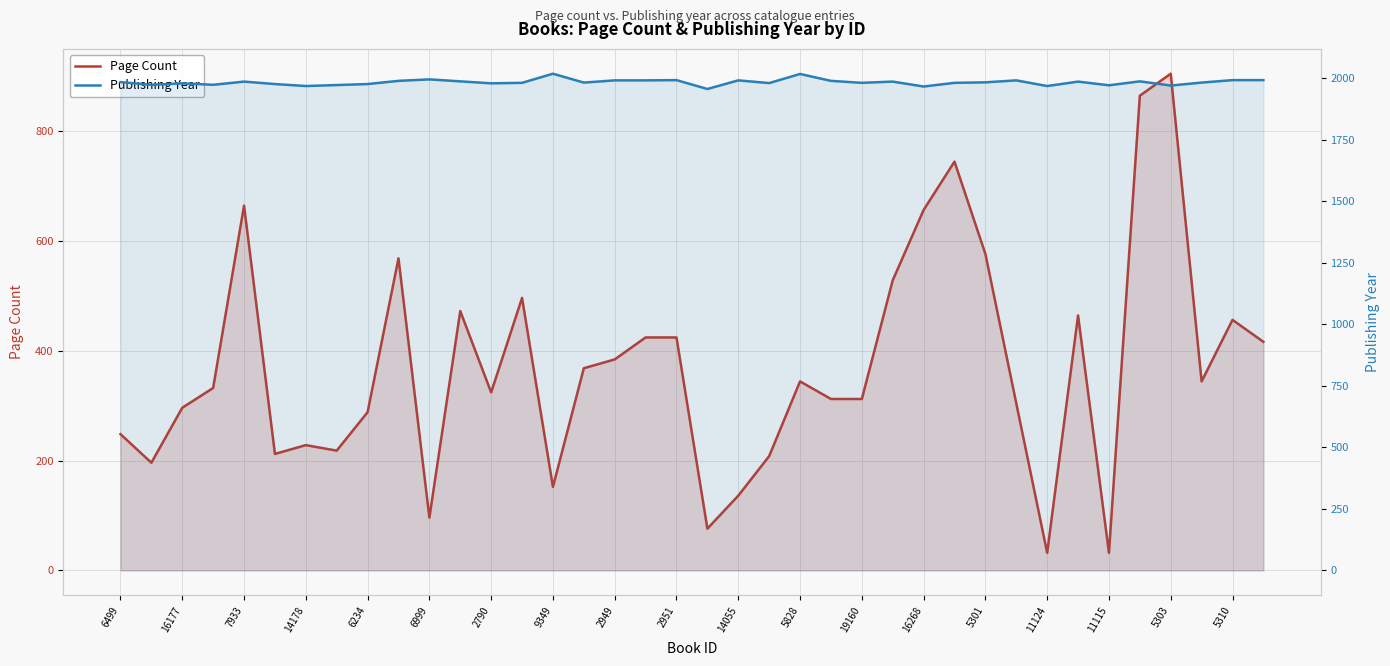

Does the chart have visible grid lines?

Yes